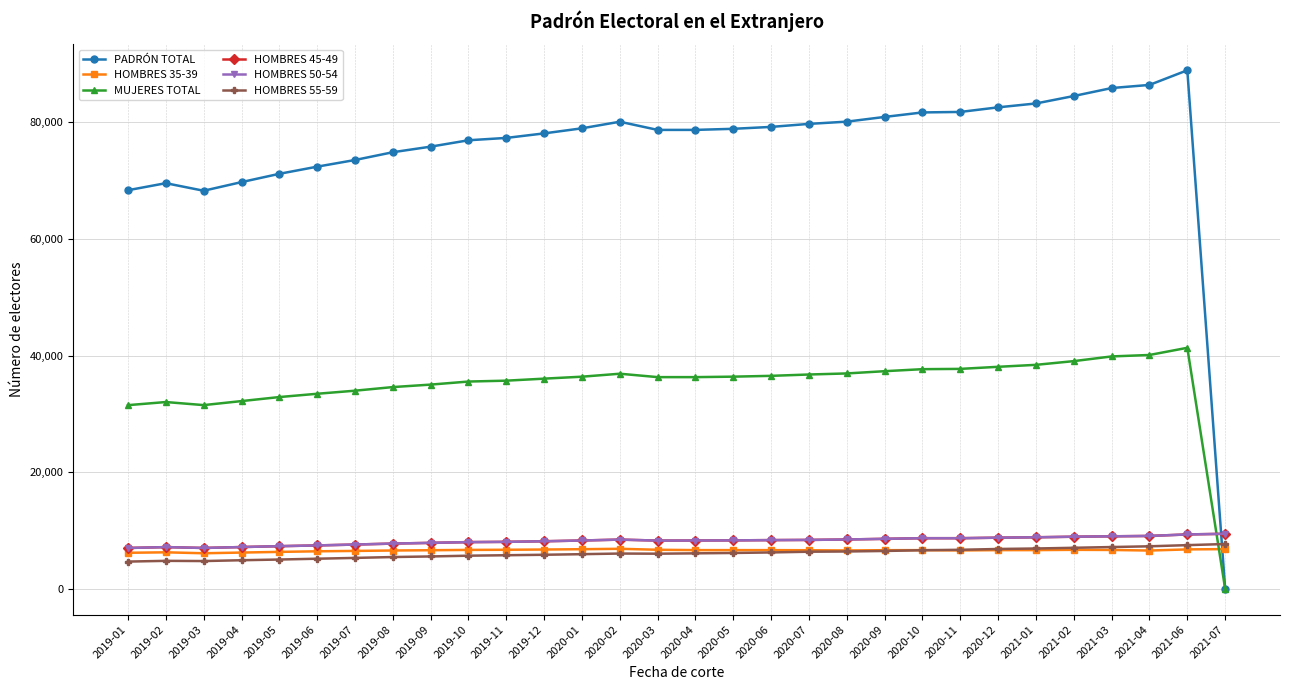

Is this an area chart (filled region under the line)?

No